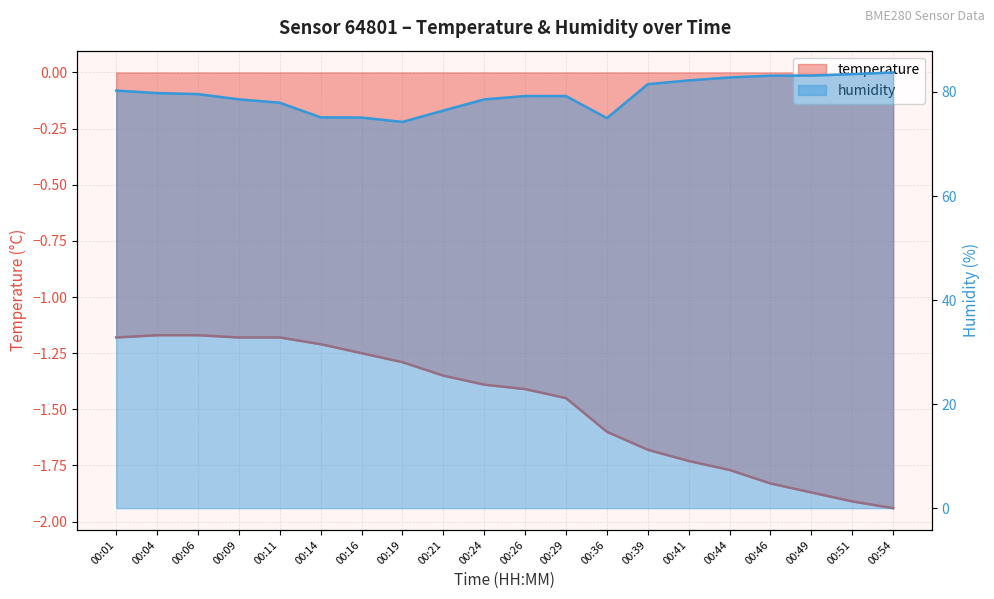

List the labels in order of temperature value, largest first.

00:04, 00:06, 00:01, 00:09, 00:11, 00:14, 00:16, 00:19, 00:21, 00:24, 00:26, 00:29, 00:36, 00:39, 00:41, 00:44, 00:46, 00:49, 00:51, 00:54